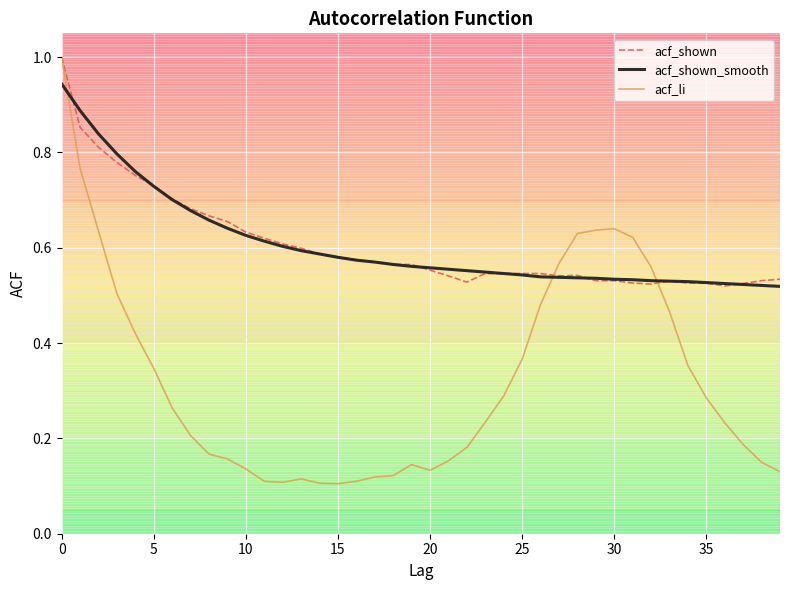

Which series has the largest range (max minus min)?

acf_li